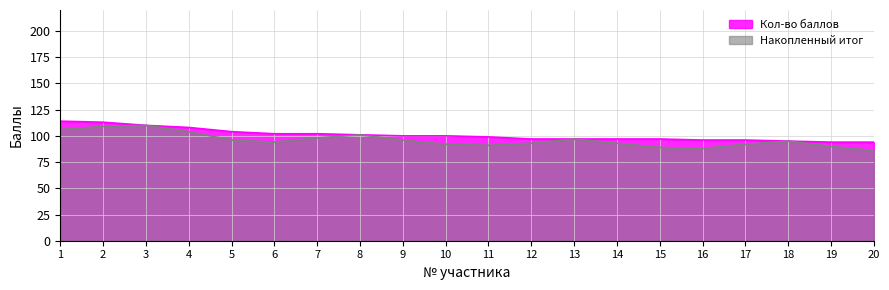

What is the sum of the values at 14 and 19?

191